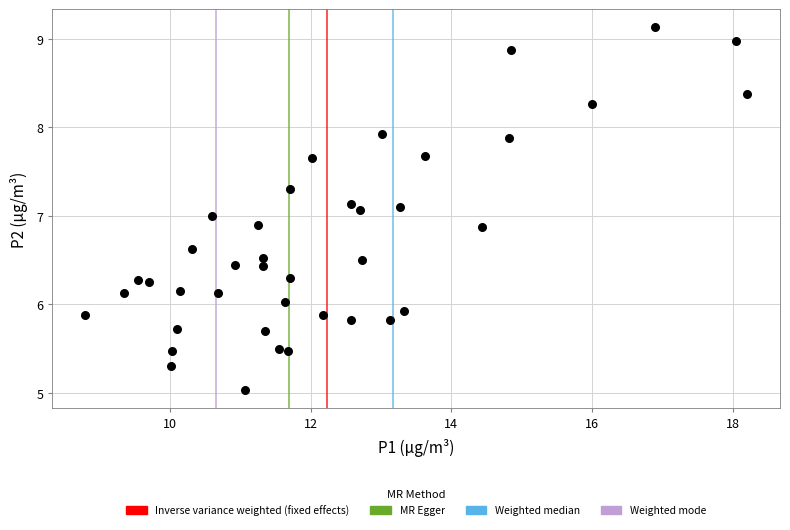

What is the range of X values (max minus min)?

9.4